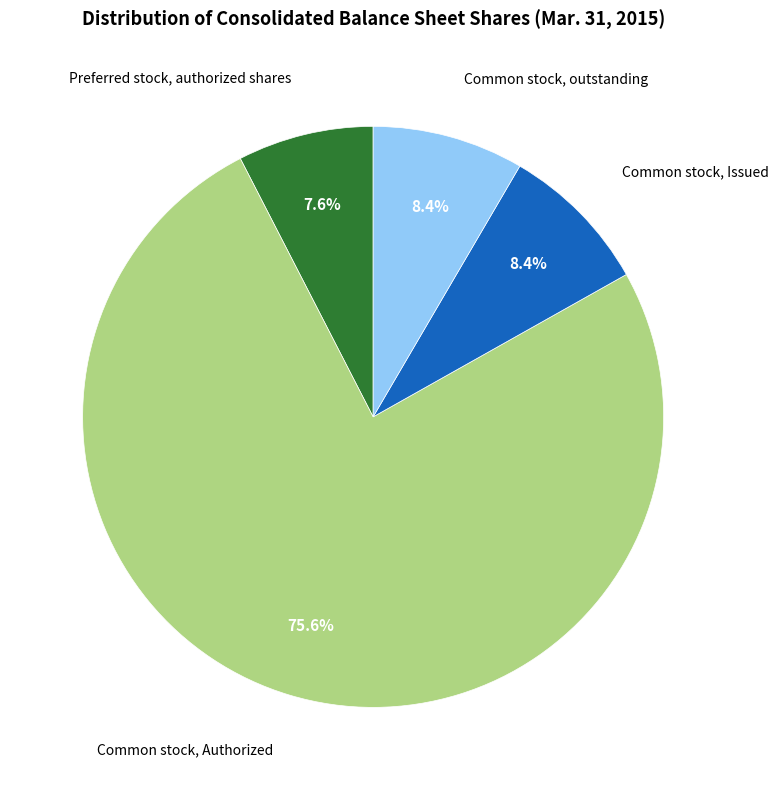

Is it true that Common stock, Issued is 8% of the pie?

True